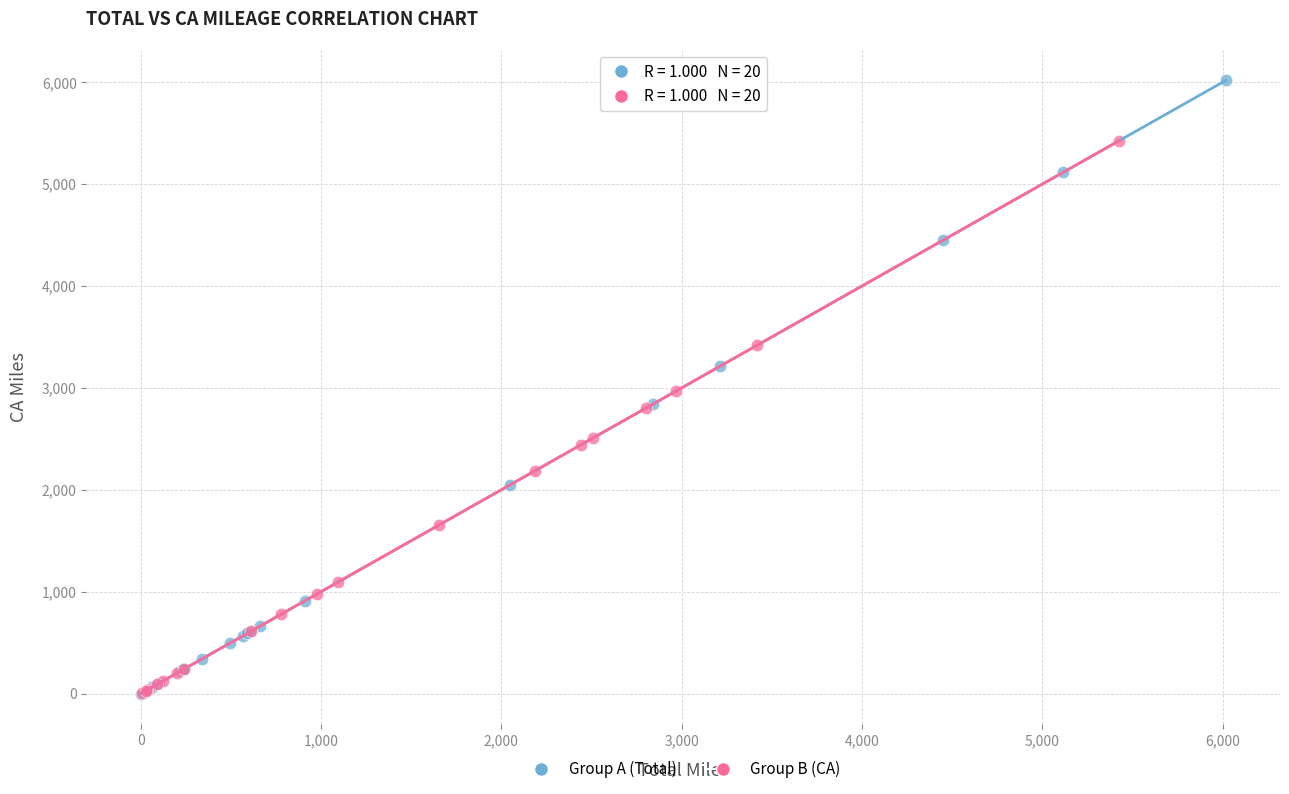

Which series has the largest Y range (max minus min)?

Group A (Total)